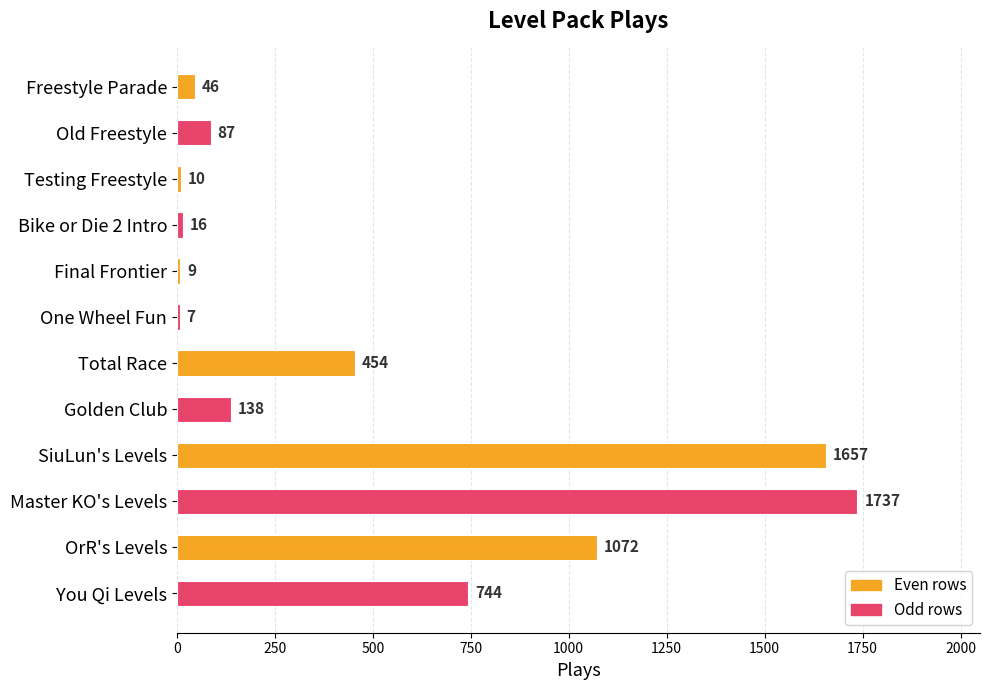

What position from the top is Total Race?

7